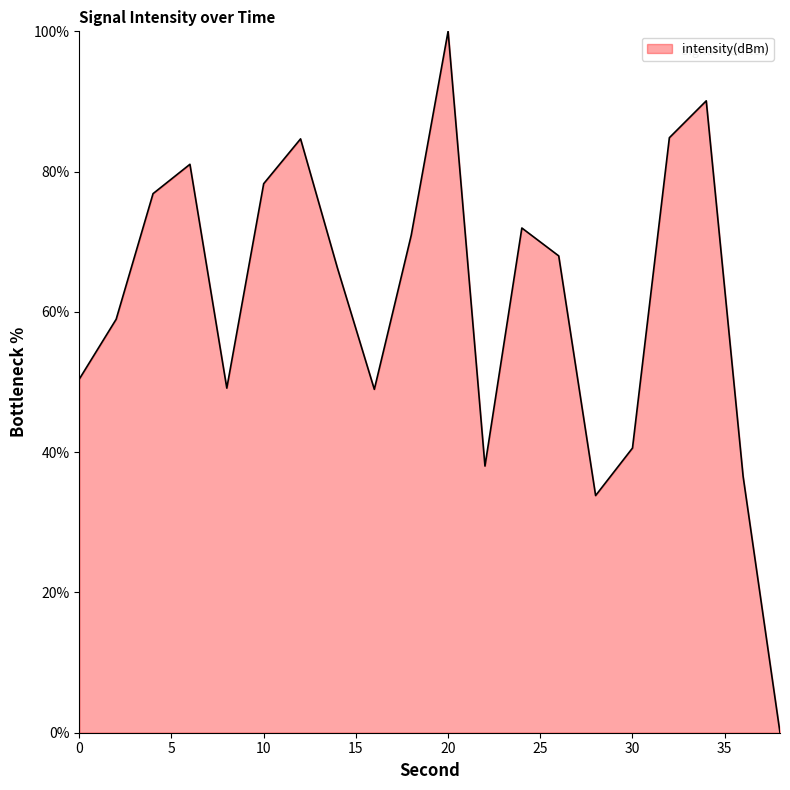

What is the difference between the maximum and minimum values?

100.0